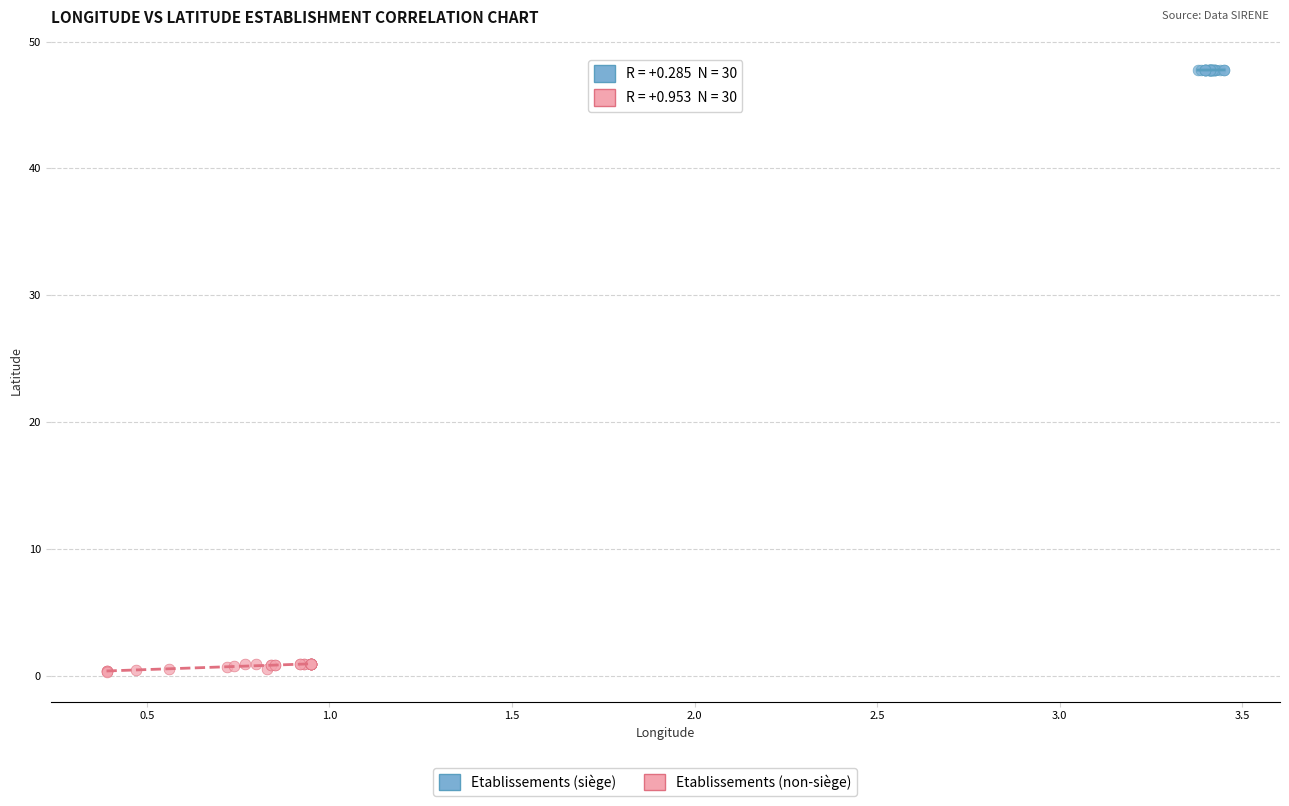

Which series contains the highest Y value?

Etablissements (siège)